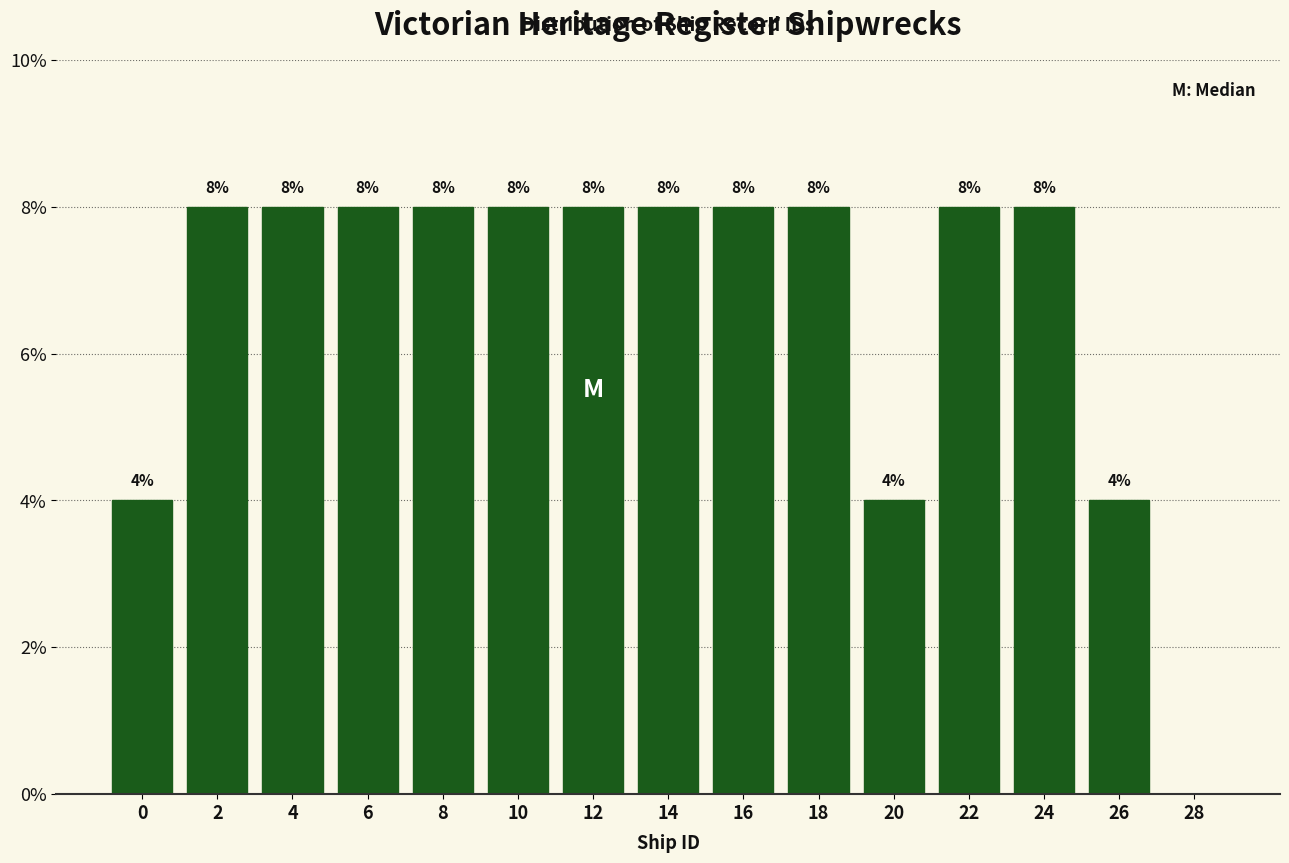

Reading right to left, list all the values displayed in this chart.

28=0	26=4	24=8	22=8	20=4	18=8	16=8	14=8	12=8	10=8	8=8	6=8	4=8	2=8	0=4